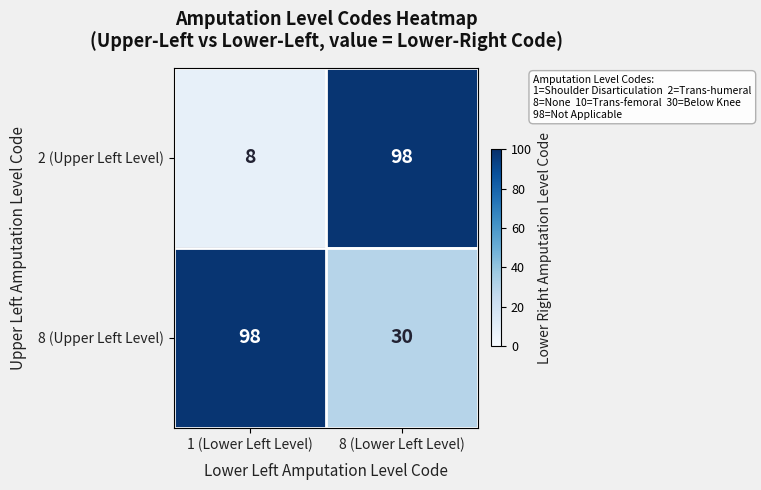

Reading left to right, transcribe all the data shown in this chart.

2 (Upper Left Level): 8	98
8 (Upper Left Level): 98	30